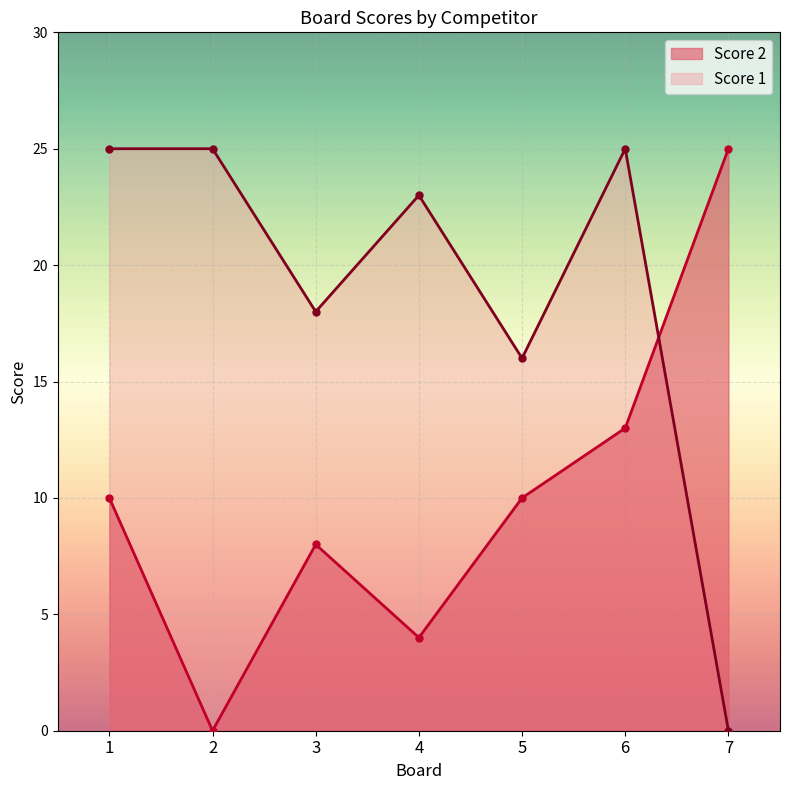

True or false: Score 1 has more than 2 interior local peaks.

False